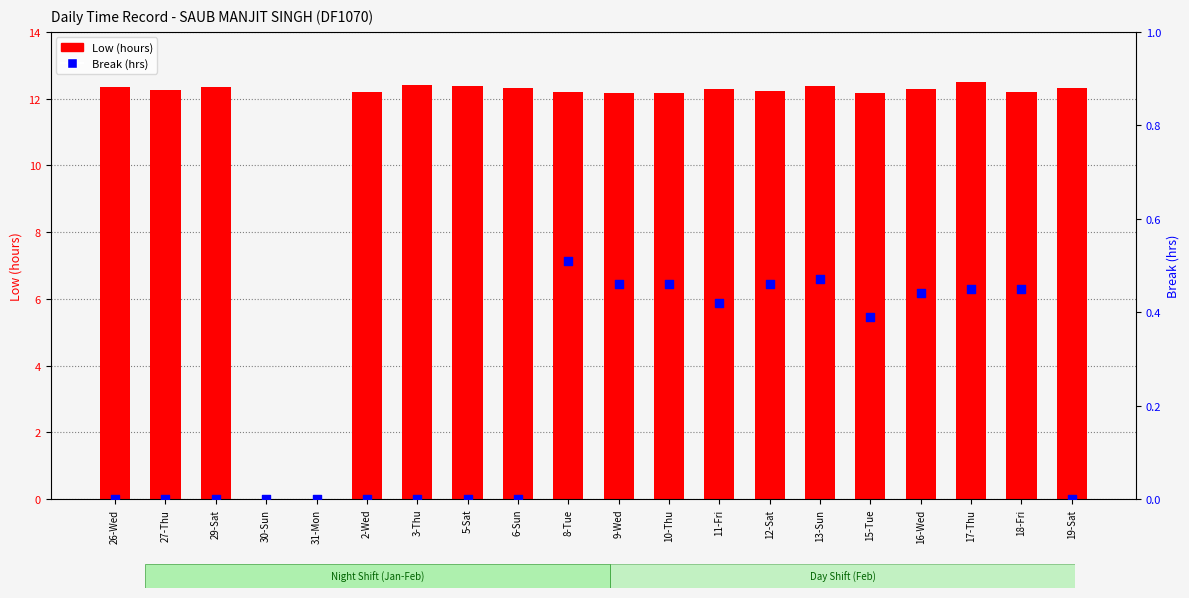

At how many categories does at least one series exceed 11?

18